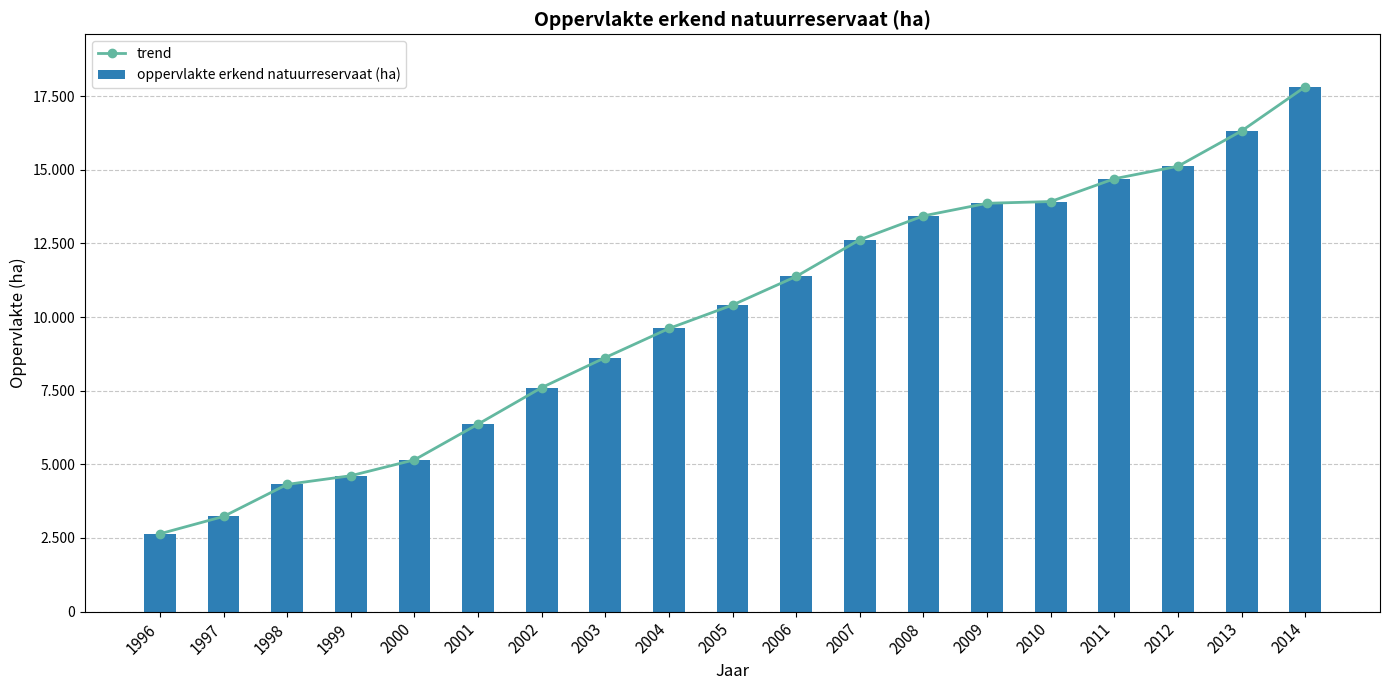

Reading left to right, list all the values displayed in this chart.

trend: 1996=2641.0	1997=3229.0	1998=4318.0	1999=4612.0	2000=5151.0	2001=6364.0	2002=7604.0	2003=8624.0	2004=9611.0	2005=10408.3	2006=11378.0	2007=12625.5	2008=13434.9	2009=13862.0	2010=13921.0	2011=14695.0	2012=15119.0	2013=16318.0	2014=17817.0
oppervlakte erkend natuurreservaat (ha): 1996=2641.0	1997=3229.0	1998=4318.0	1999=4612.0	2000=5151.0	2001=6364.0	2002=7604.0	2003=8624.0	2004=9611.0	2005=10408.3	2006=11378.0	2007=12625.5	2008=13434.9	2009=13862.0	2010=13921.0	2011=14695.0	2012=15119.0	2013=16318.0	2014=17817.0